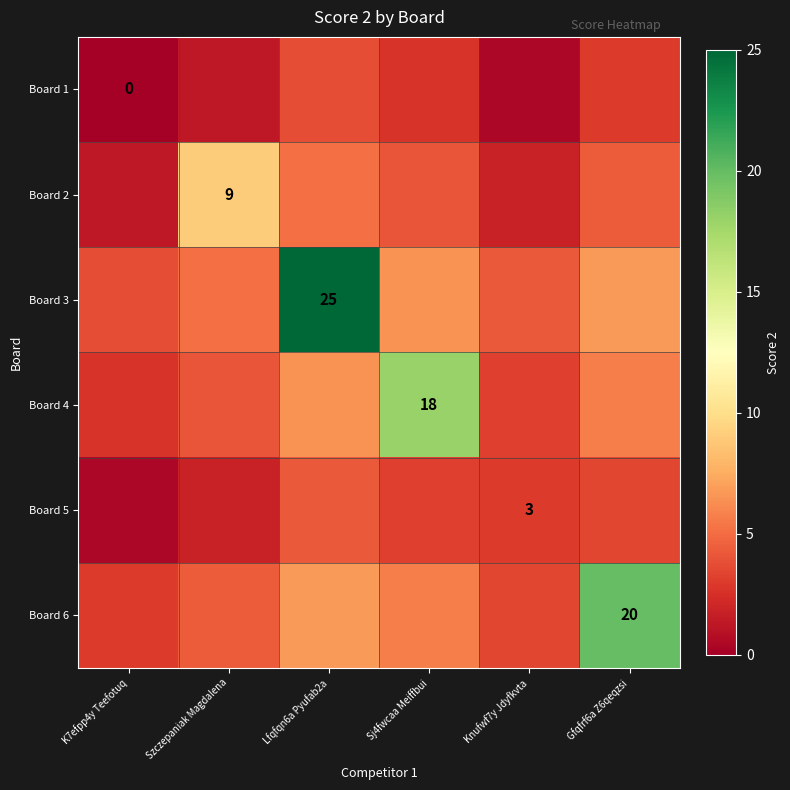

What is the difference between the maximum and second lowest values in the Board 1 series?

3.3